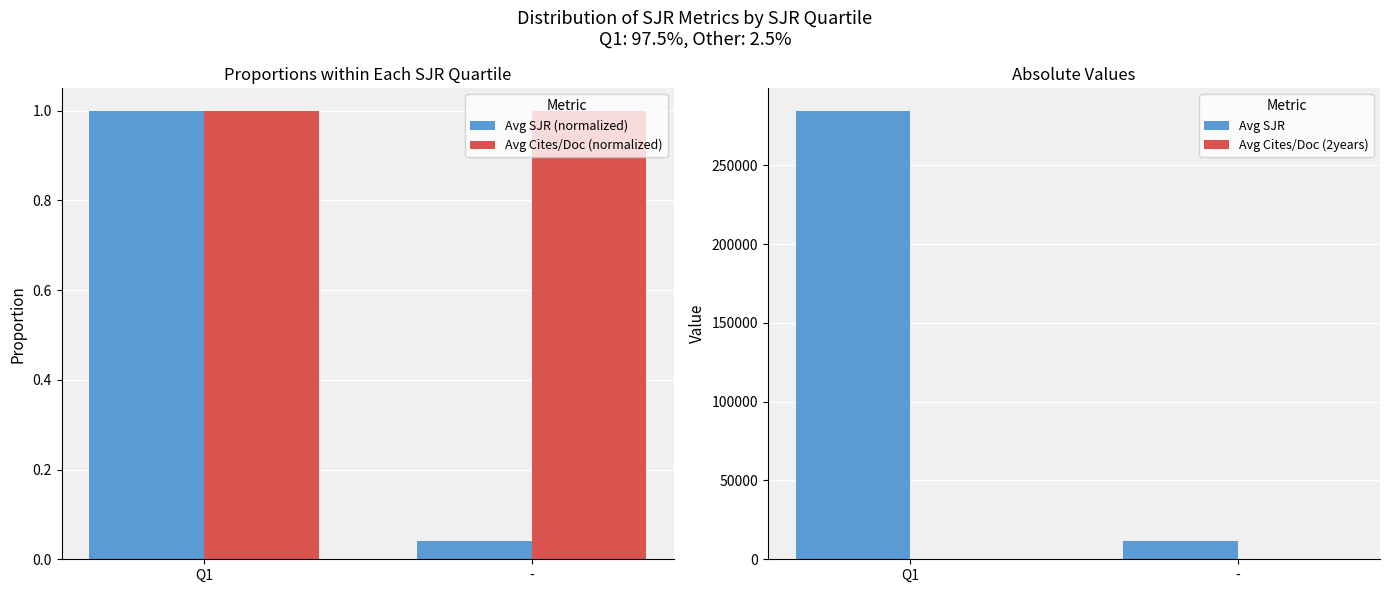

What is the approximate value of Avg Cites/Doc (normalized) at Q1?

1.0